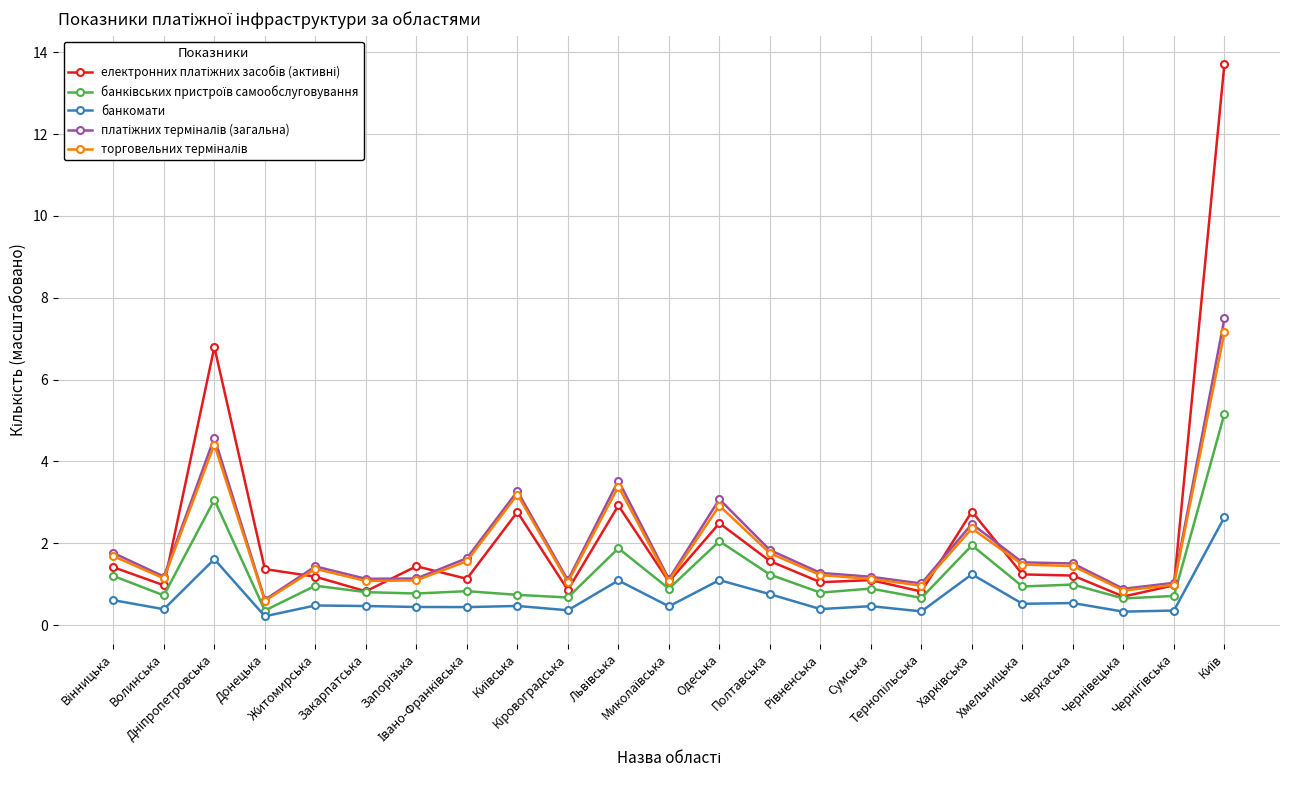

What is the greatest value displayed?

13.7